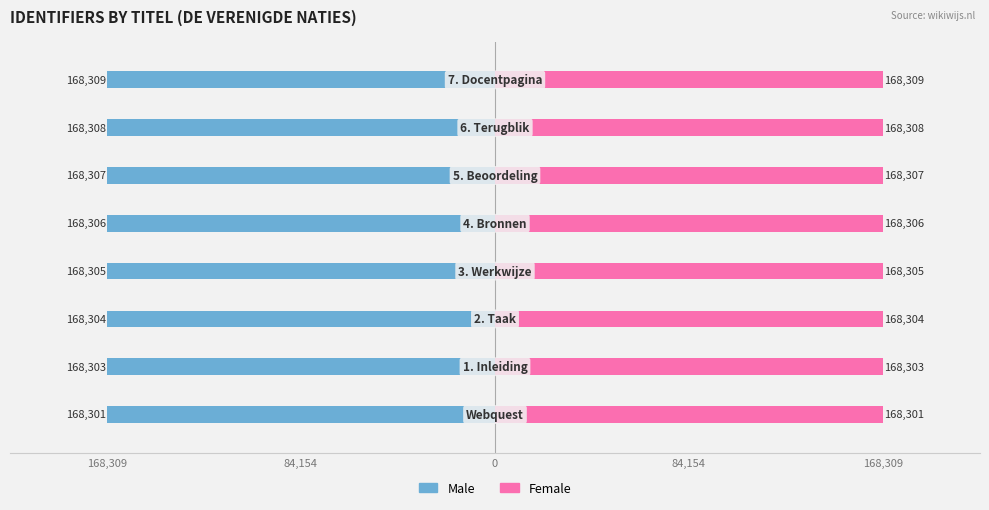

What is the maximum value shown in the chart?

168309